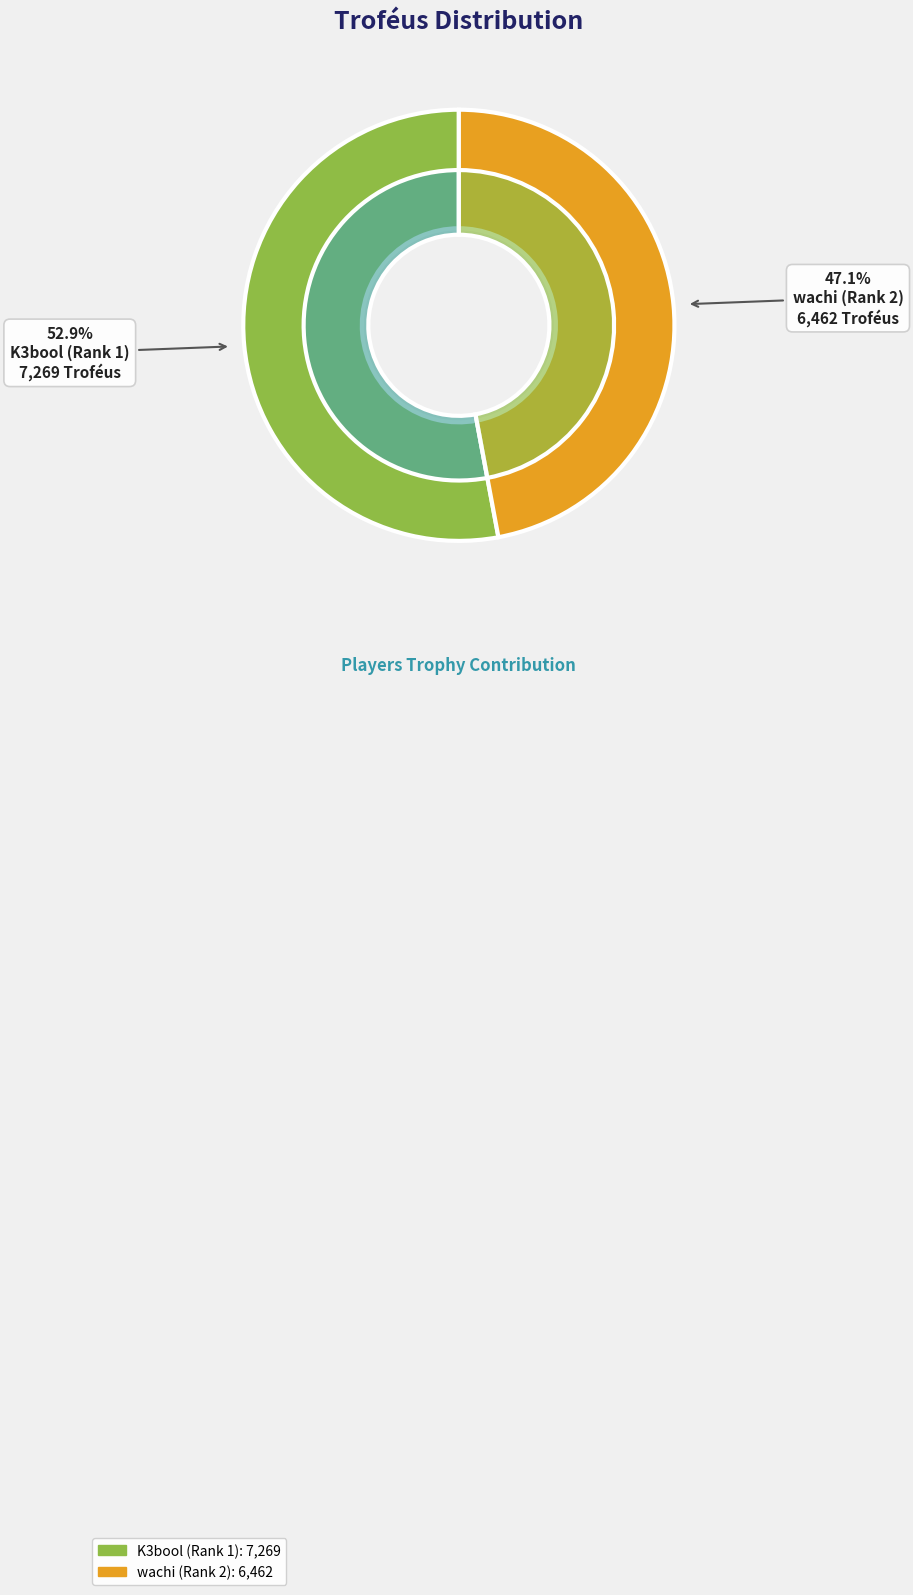

Do K3bool (Rank 1) and wachi (Rank 2) together represent more than half of the pie?

Yes